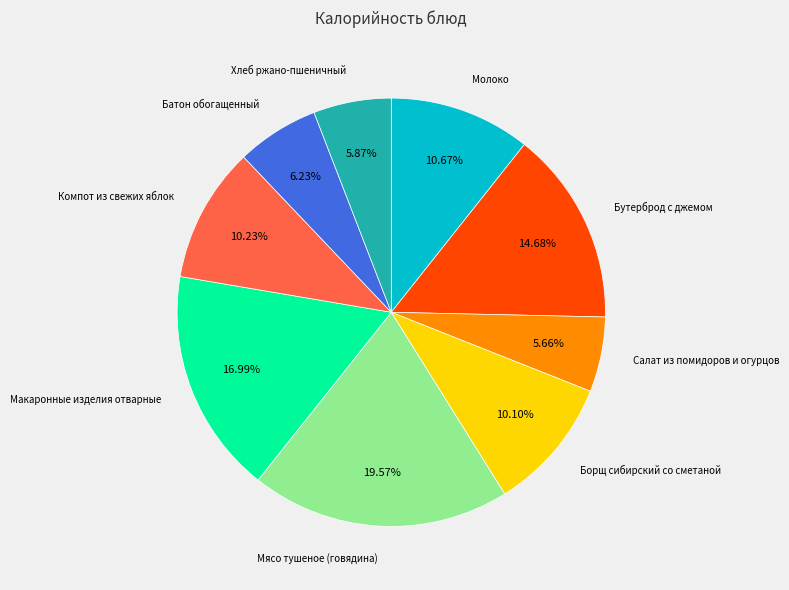

Is there any slice that represents more than half of the pie?

No